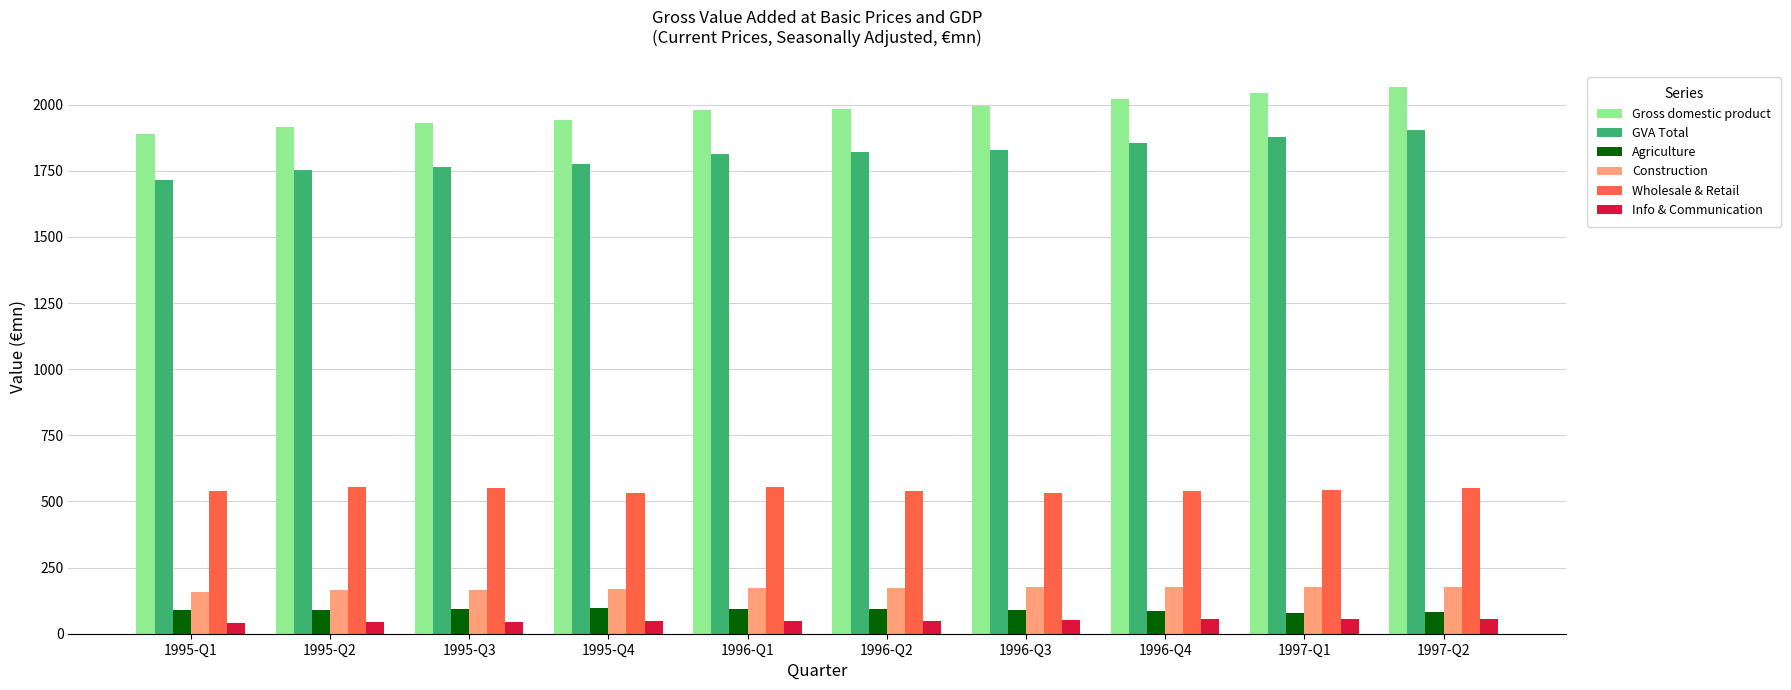

How many groups of bars are there?

10